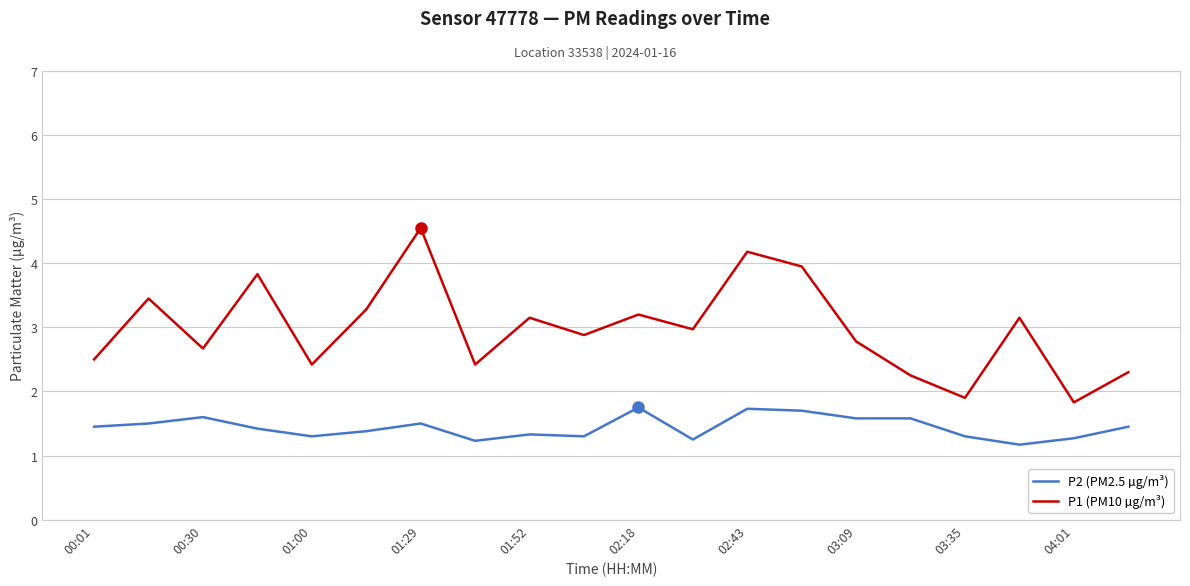

True or false: P2 (PM2.5 µg/m³) and P1 (PM10 µg/m³) cross at least once.

False